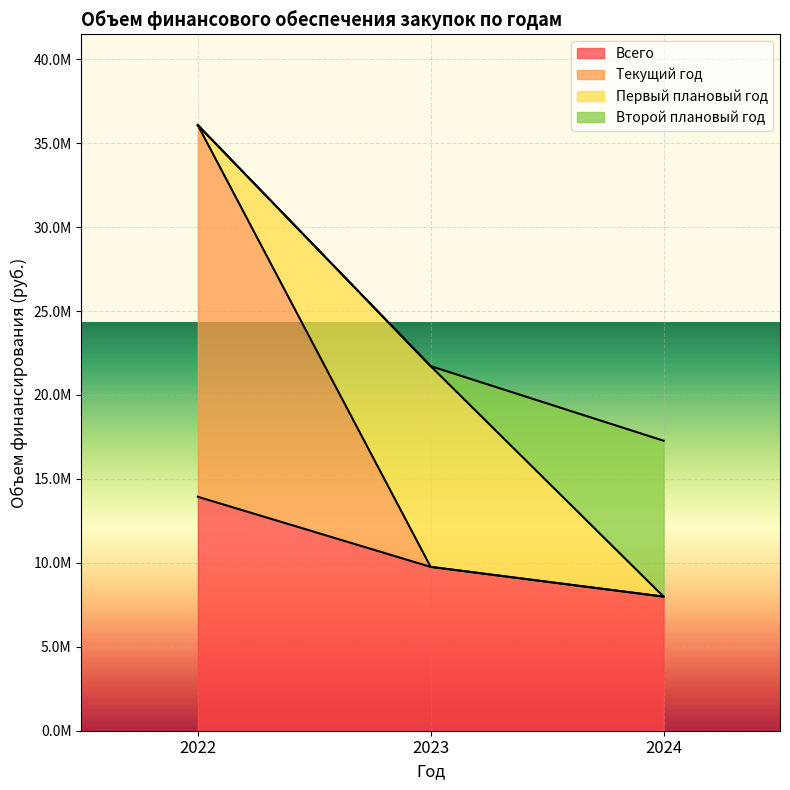

Does the chart display data point markers on the line(s)?

No